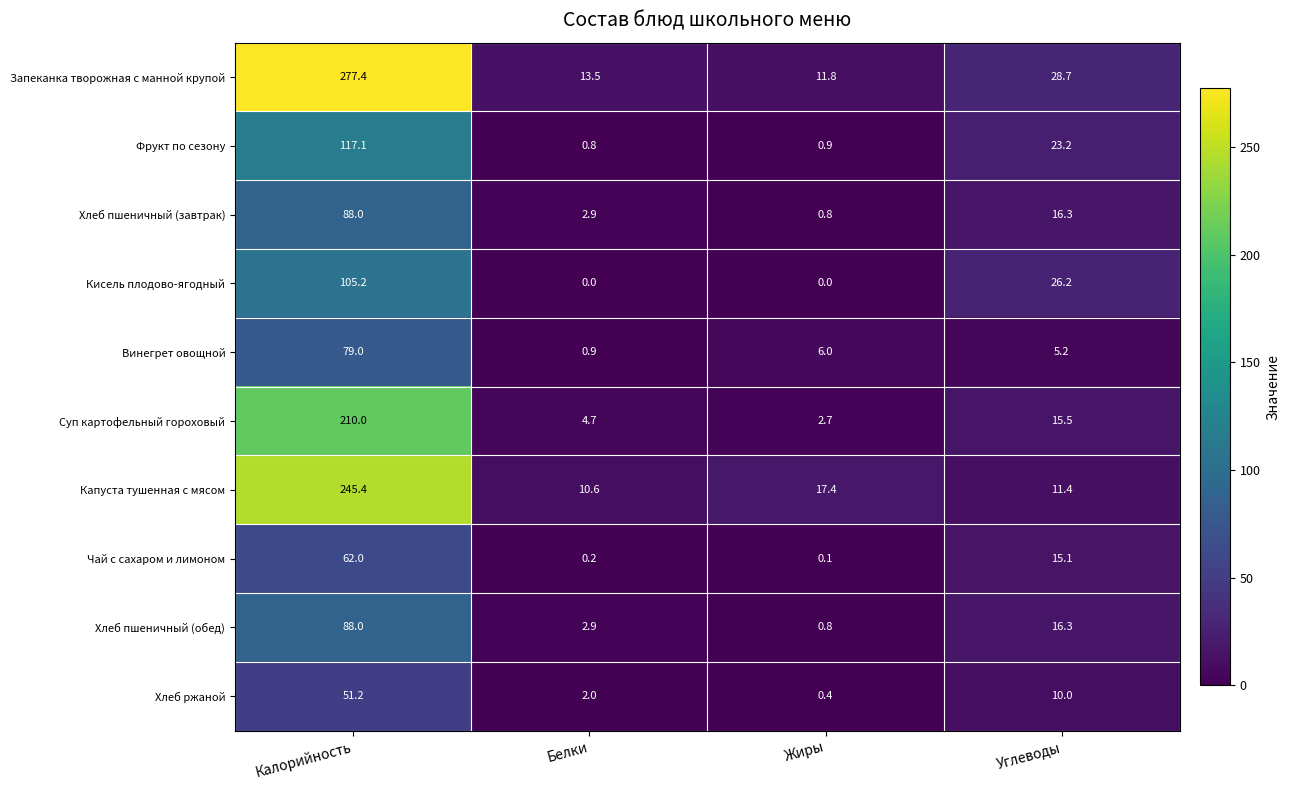

Where is Винегрет овощной nearest to the value 39?

Жиры